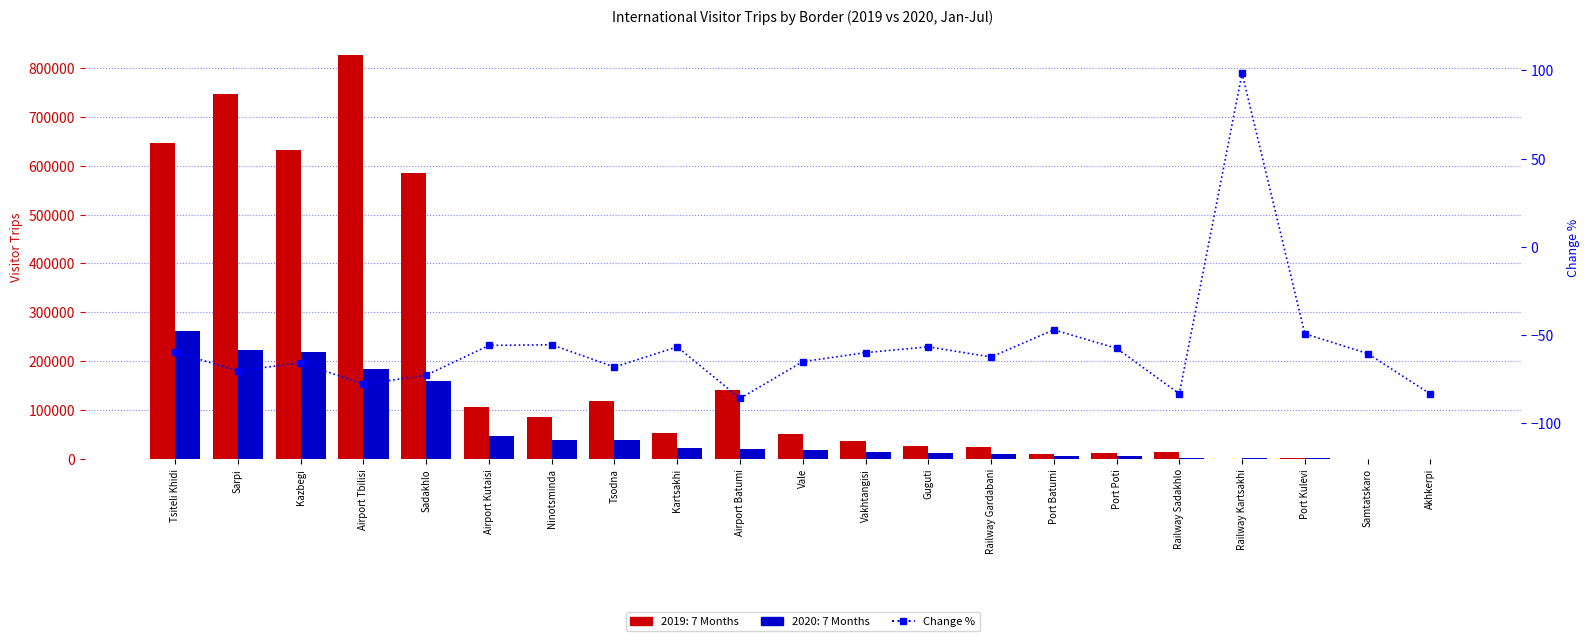

Reading left to right, list all the values displayed in this chart.

Tsiteli Khidi=-59.5	Sarpi=-70.3	Kazbegi=-65.6	Airport Tbilisi=-77.8	Sadakhlo=-72.7	Airport Kutaisi=-55.8	Ninotsminda=-55.5	Tsodna=-68.1	Kartsakhi=-56.6	Airport Batumi=-85.9	Vale=-65.0	Vakhtangisi=-59.9	Guguti=-56.6	Railway Gardabani=-62.4	Port Batumi=-47.0	Port Poti=-57.5	Railway Sadakhlo=-83.2	Railway Kartsakhi=98.4	Port Kulevi=-49.2	Samtatskaro=-60.4	Akhkerpi=-83.3